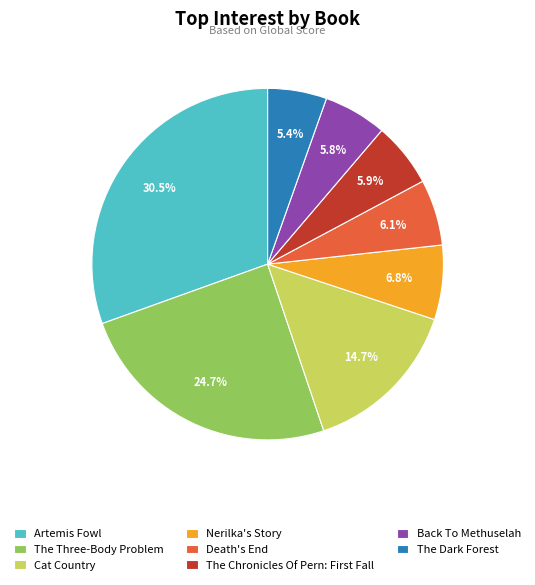

To the nearest percent, what is the average slice percentage?

12%